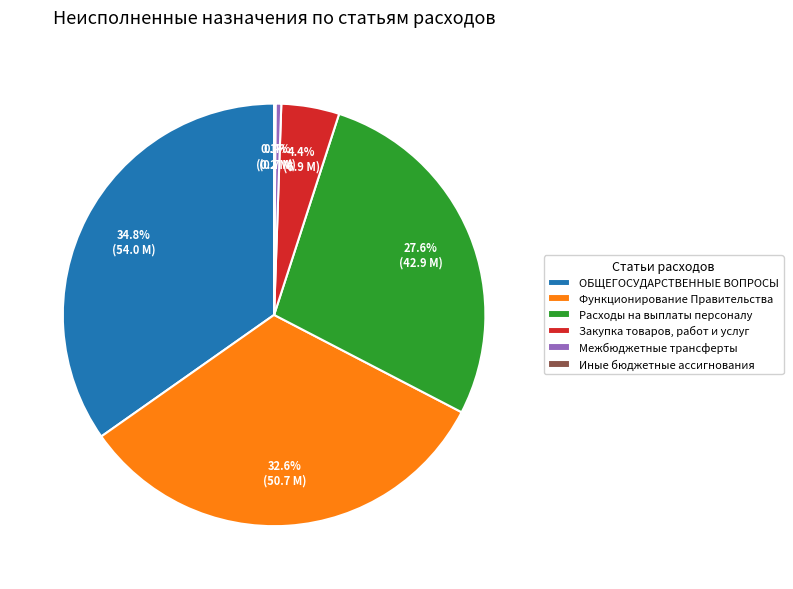

Is there any slice that represents more than half of the pie?

No